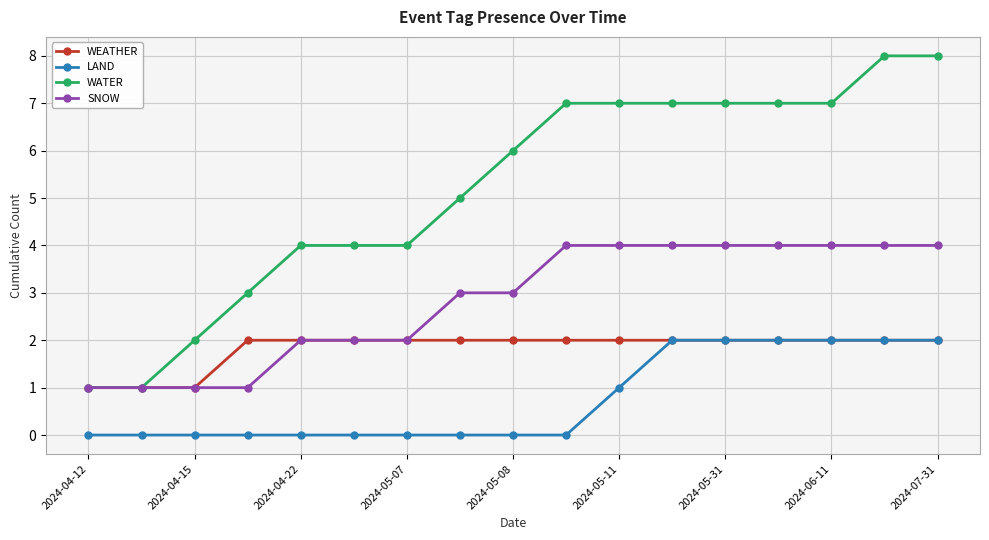

True or false: SNOW and LAND cross at least once.

False